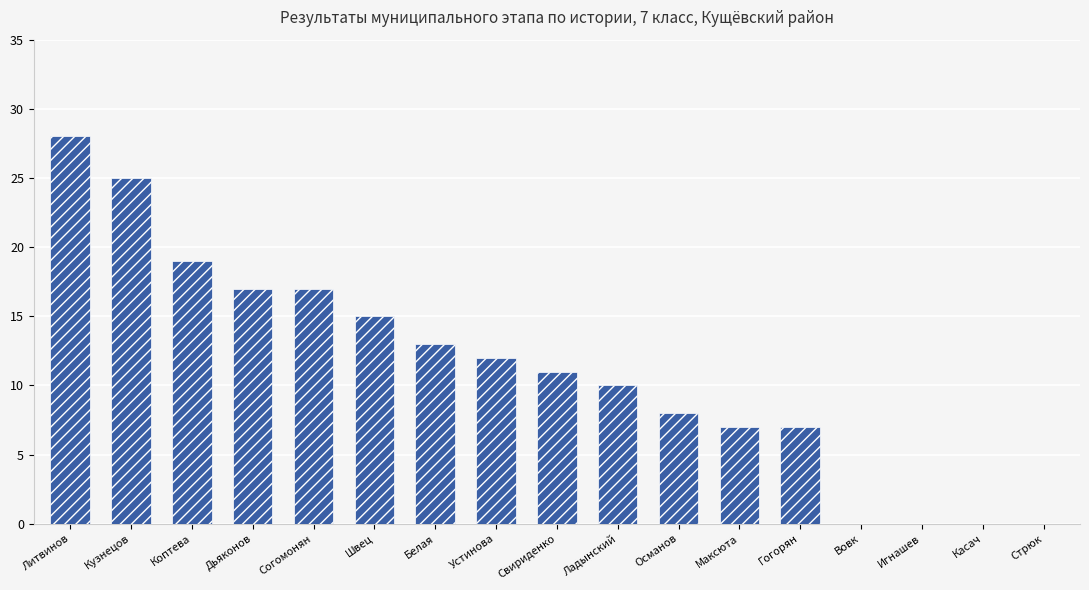

Is it true that the value at Османов is 14?

False